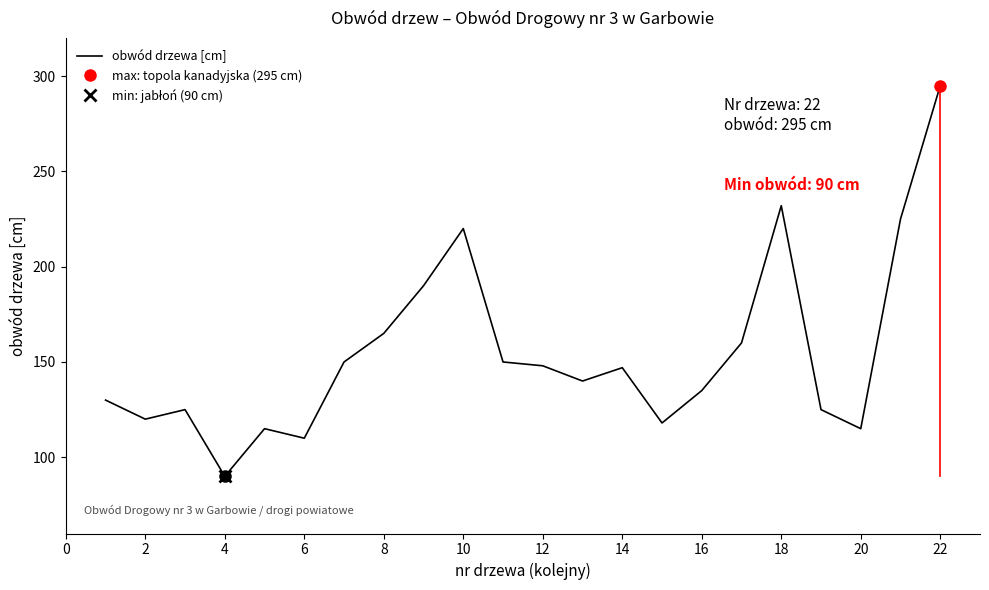

What is the maximum value for obwód drzewa [cm]?

295